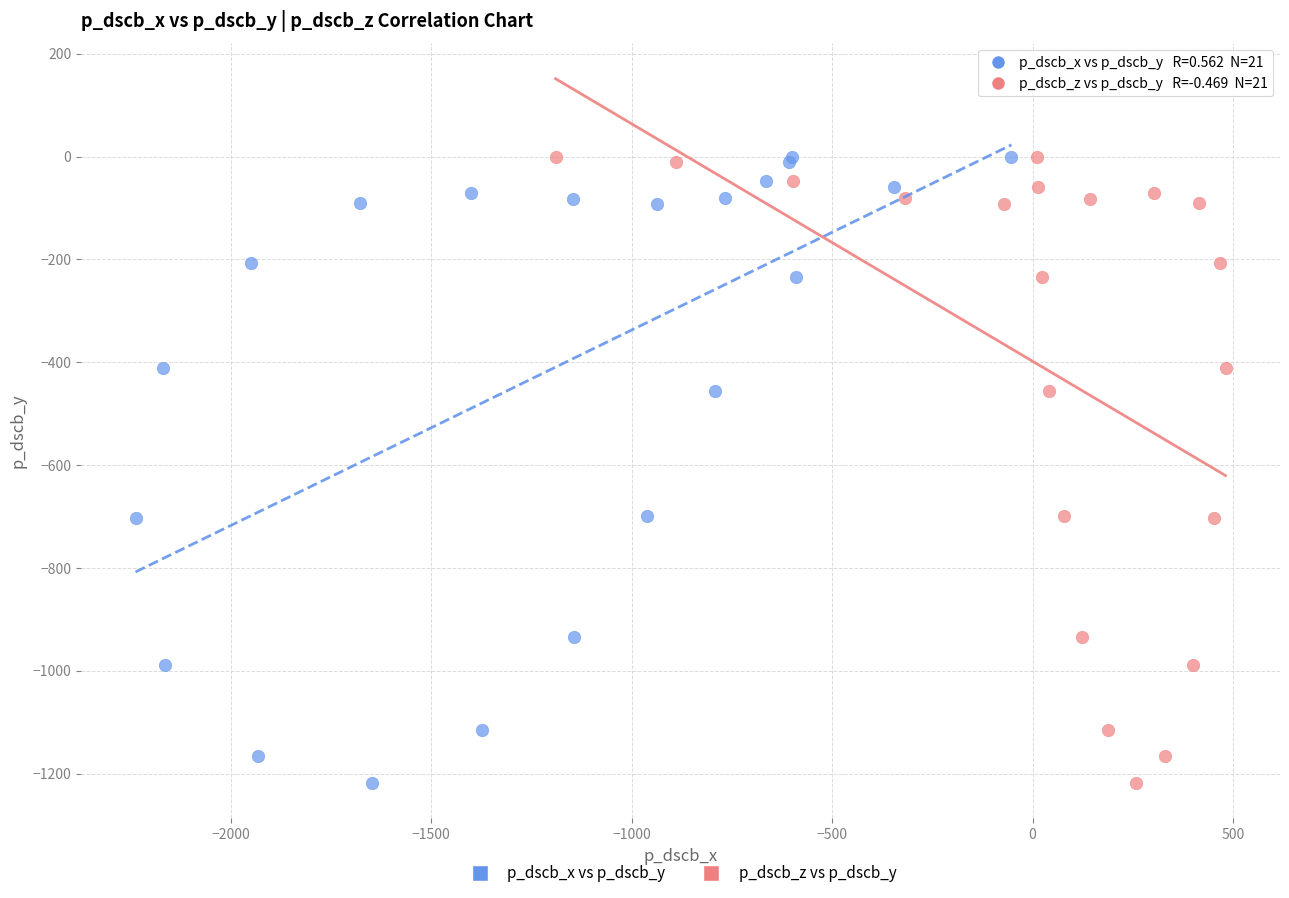

What are all the series names shown in the legend?

p_dscb_x vs p_dscb_y, p_dscb_z vs p_dscb_y